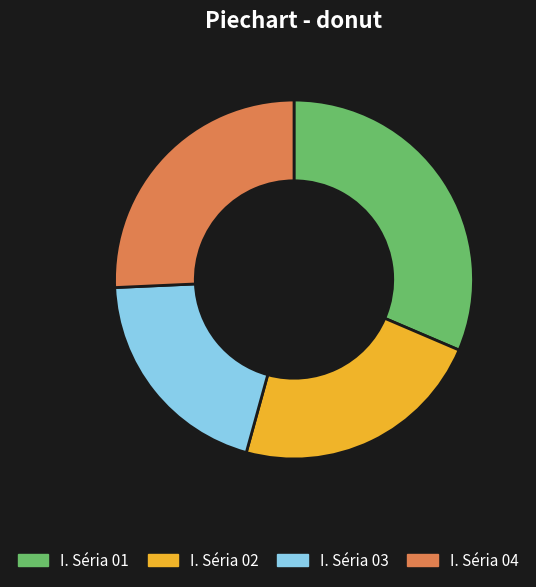

Count the number of slices in the pie.

4